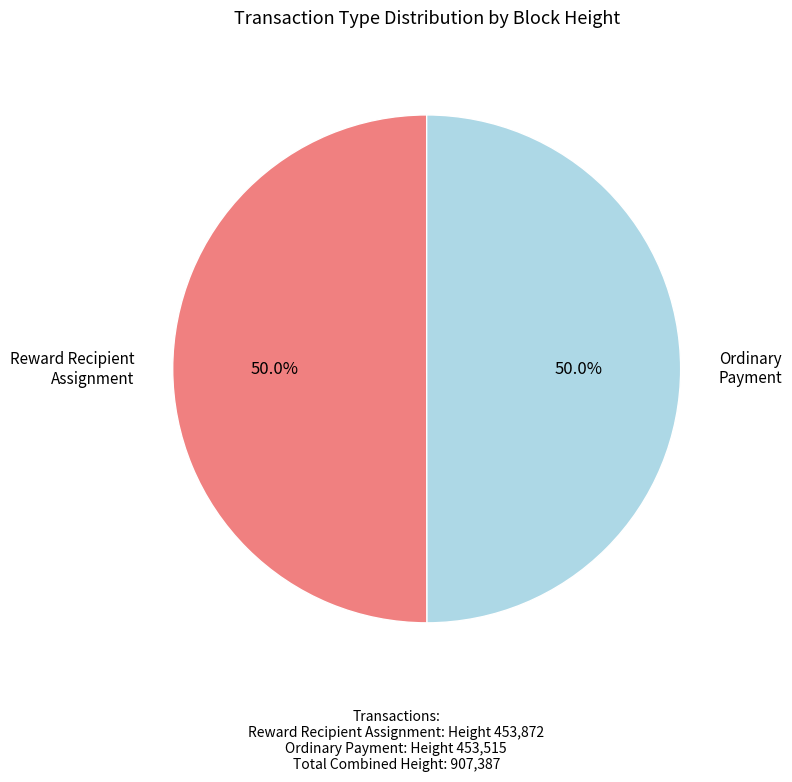

Combined, what portion of the pie is Ordinary Payment and Reward Recipient Assignment?

100.0%